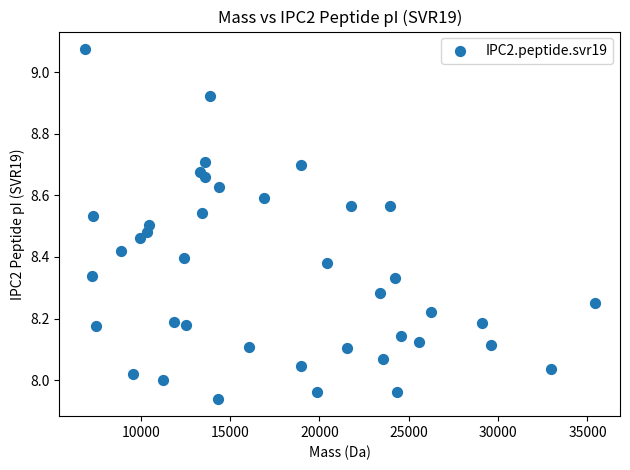

What is the range of X values (max minus min)?

28522.8